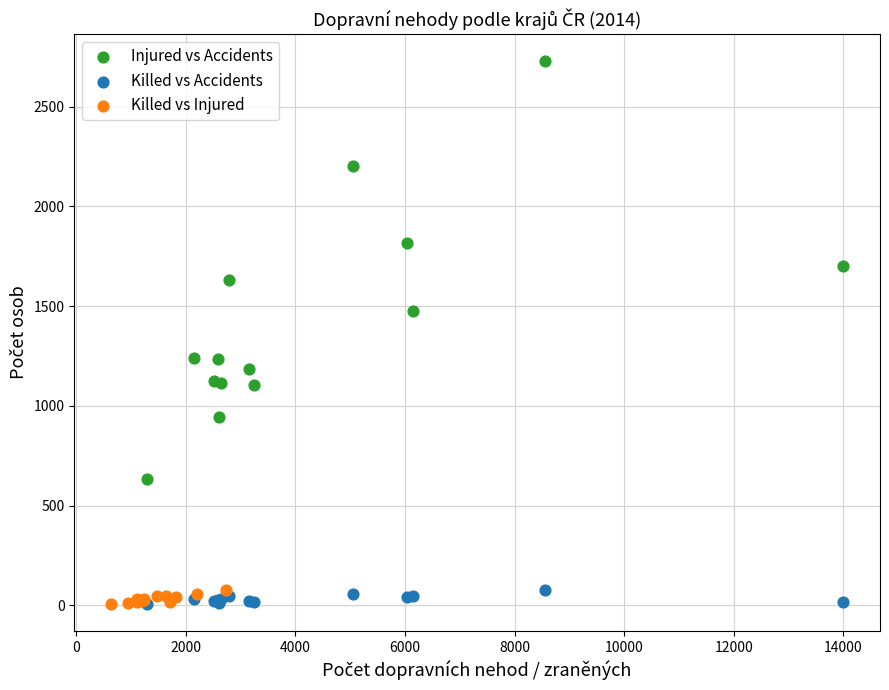

Which series has the widest spread of Y values?

Injured vs Accidents